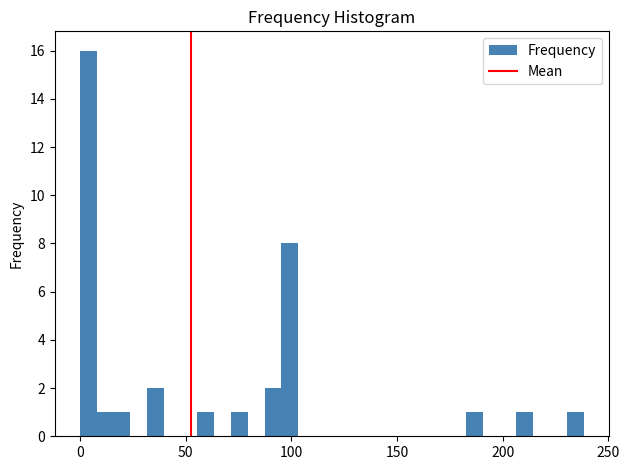

Read against the x-axis, roughly where is the centre of the tallest bar?

5